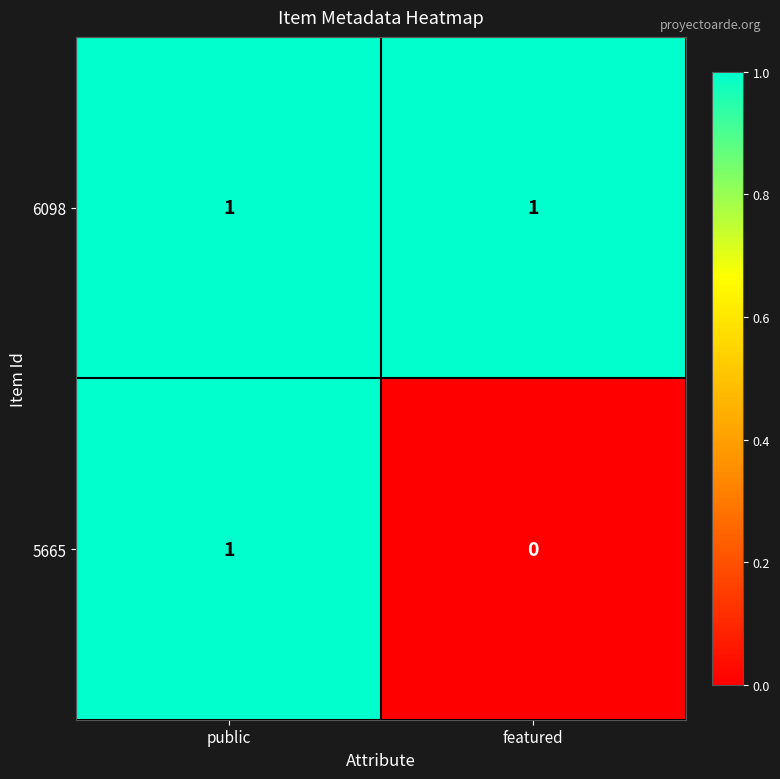

At which label is 5665 closest to 0?

featured